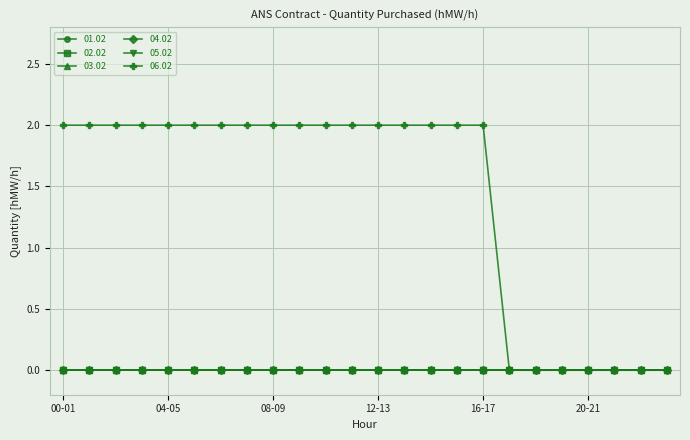

At which category is the sum across all series the highest?

00-01